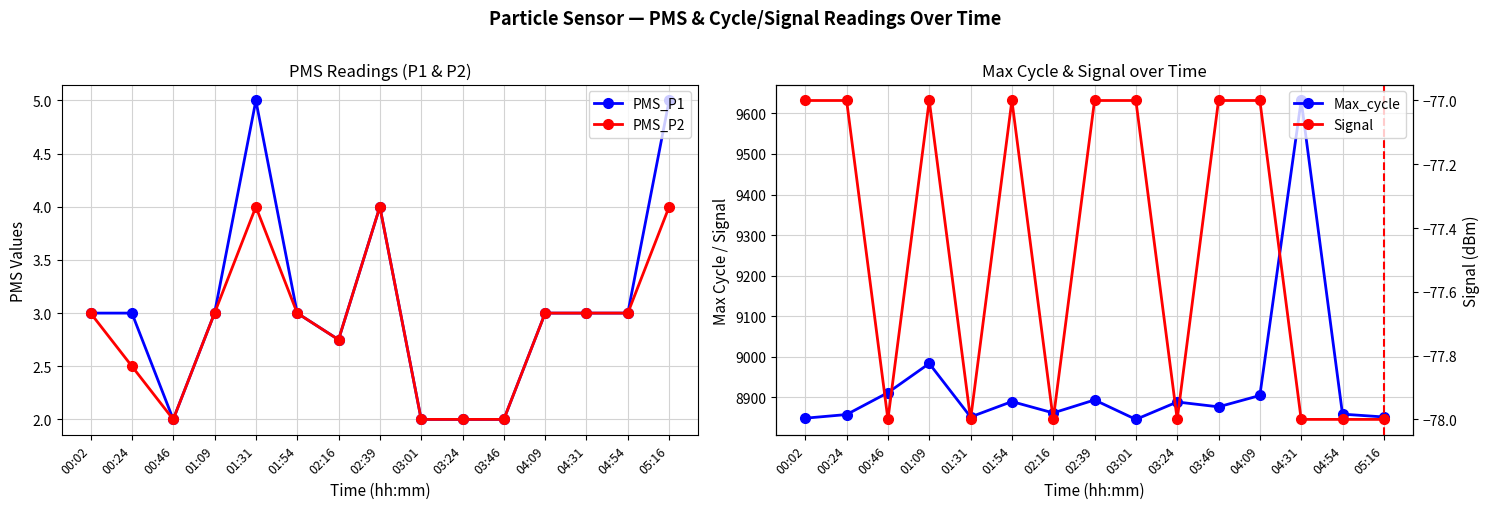

At which label is Signal closest to -77?

00:02